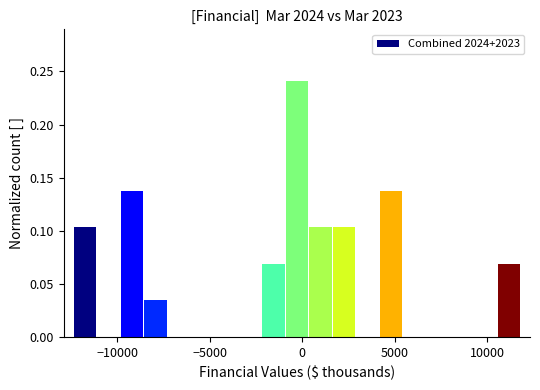

Around what value on the x-axis is the tallest bar? Give the approximate position of its centre, as read against the axis.

-500